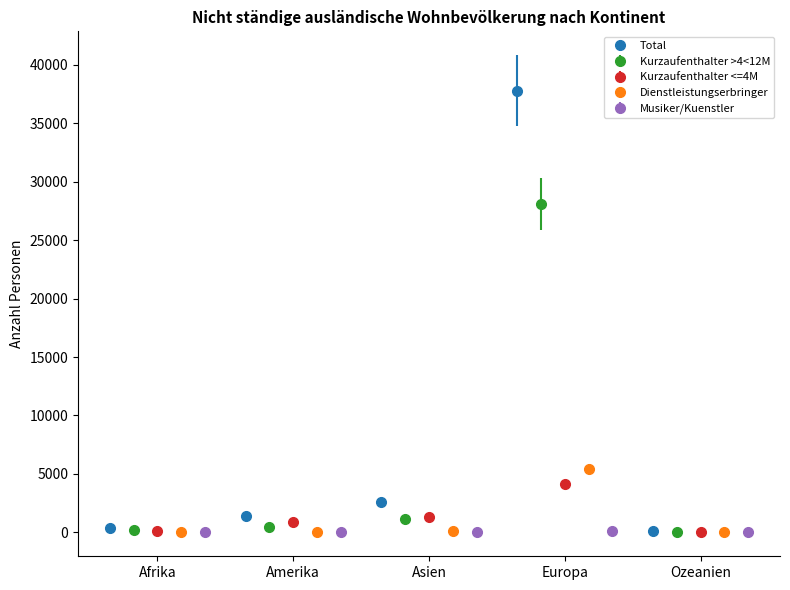

Reading left to right, what are all the values shown in this chart?

Total: 388	1422	2577	37784	92
Kurzaufenthalter >4<12M: 217	448	1126	28093	28
Kurzaufenthalter <=4M: 139	917	1290	4147	58
Dienstleistungserbringer: 21	34	117	5454	5
Musiker/Kuenstler: 11	23	44	90	1